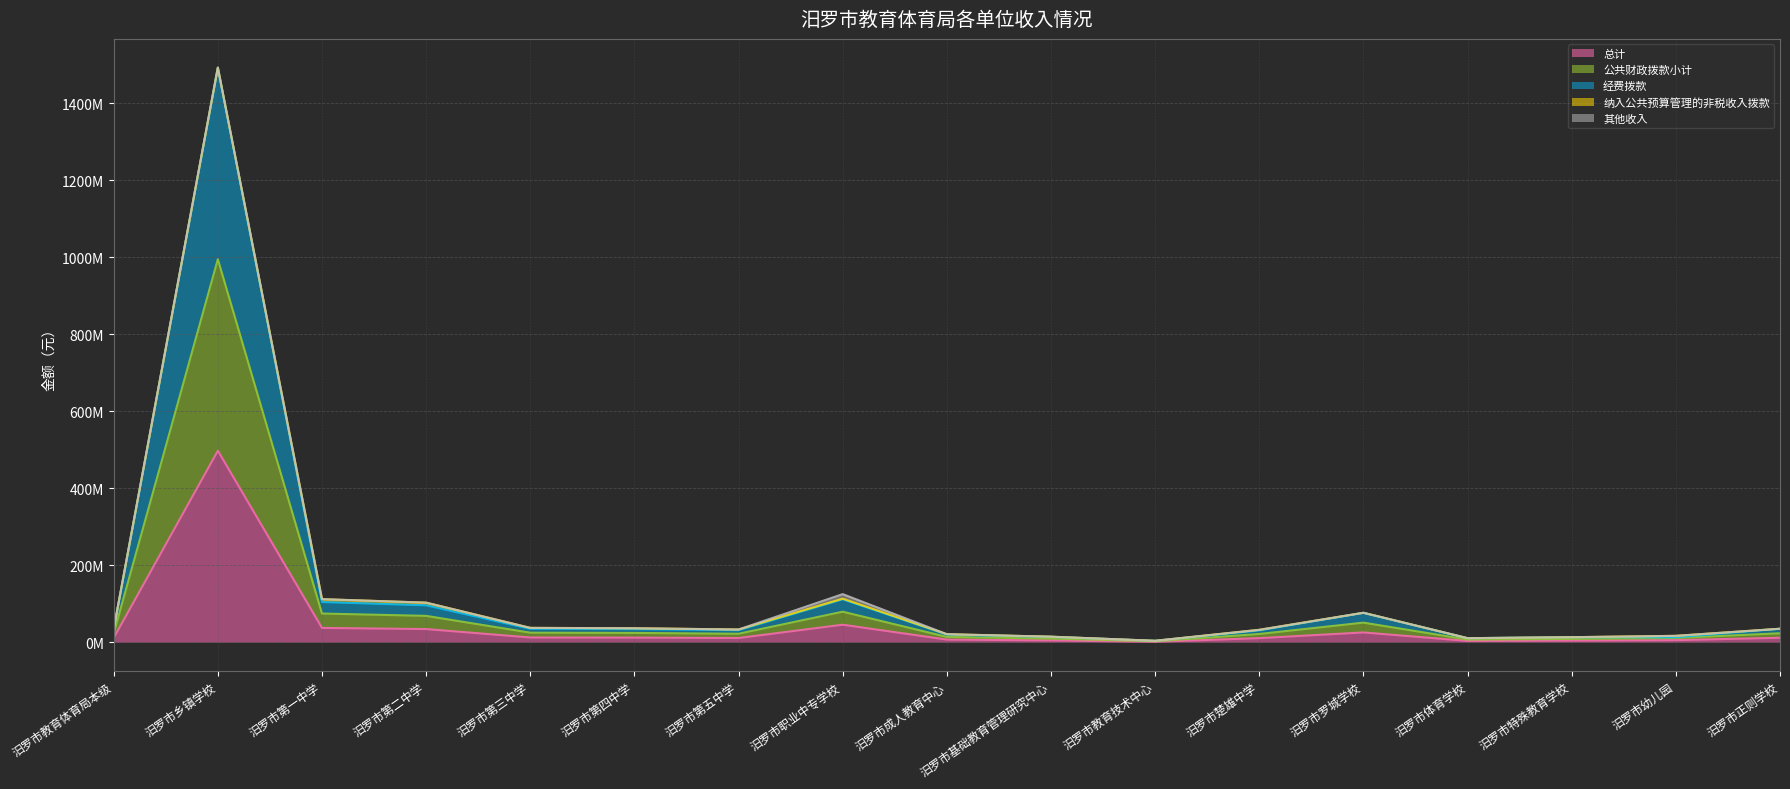

In 公共财政拨款小计, how many points are lower than both neighbors (excluding endpoints)?

3